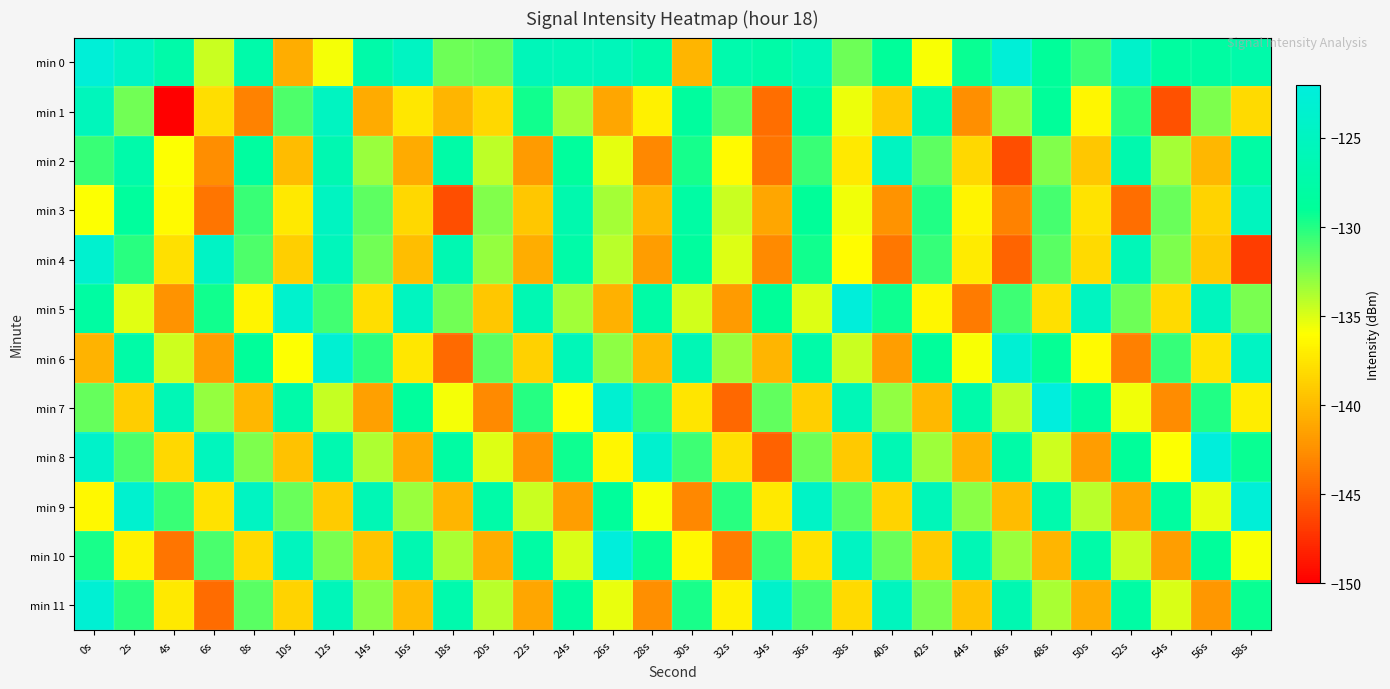

How many categories are shown in the chart?

30